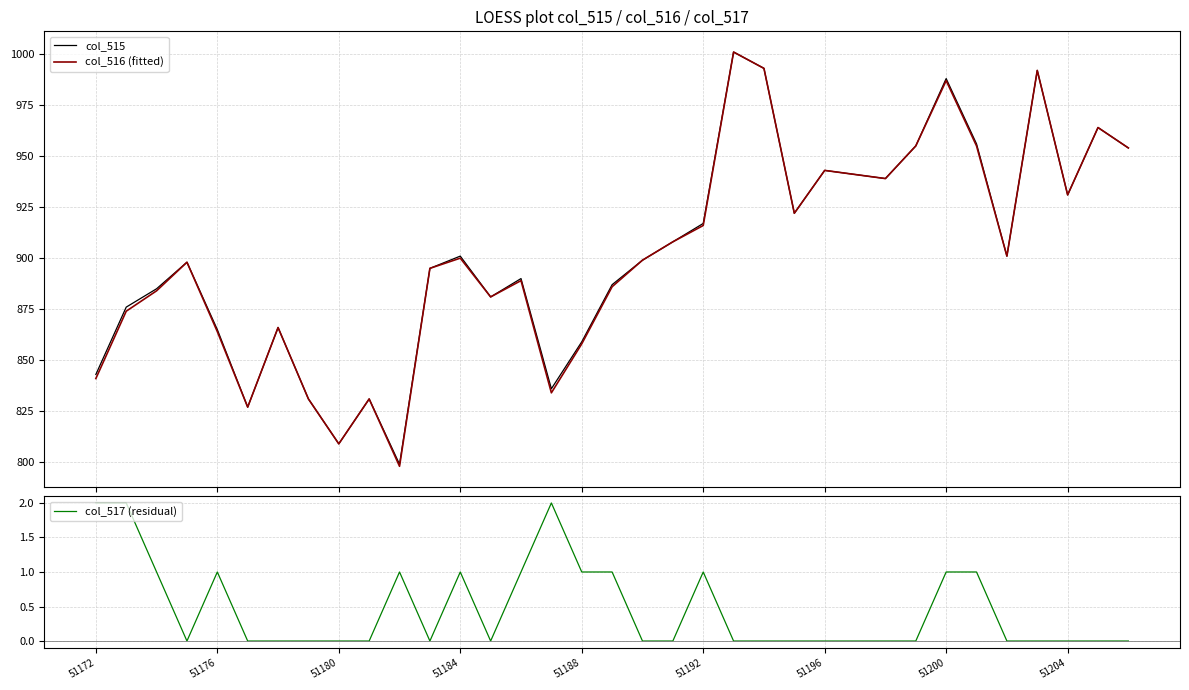

True or false: col_517 (residual) has a value of 0 at 51204.

True